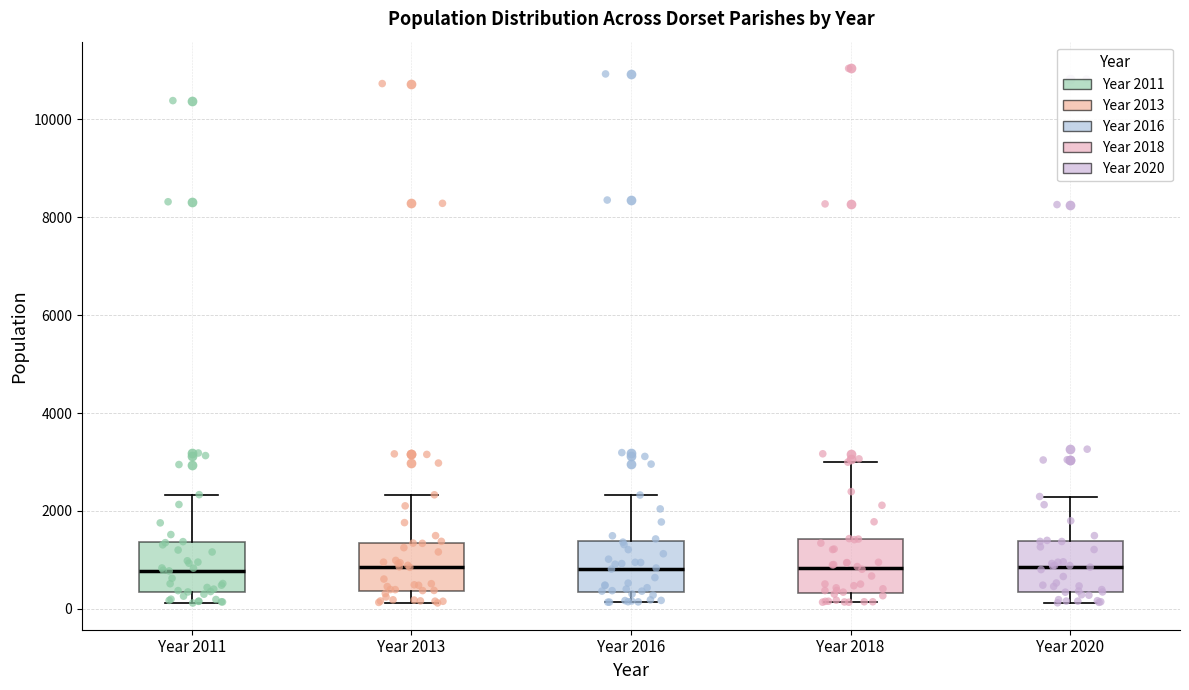

Where is the lower edge of the box for Year 2013 on the y-axis? The values are not printed on the chart, so give them approximately, as read against the axis.

400